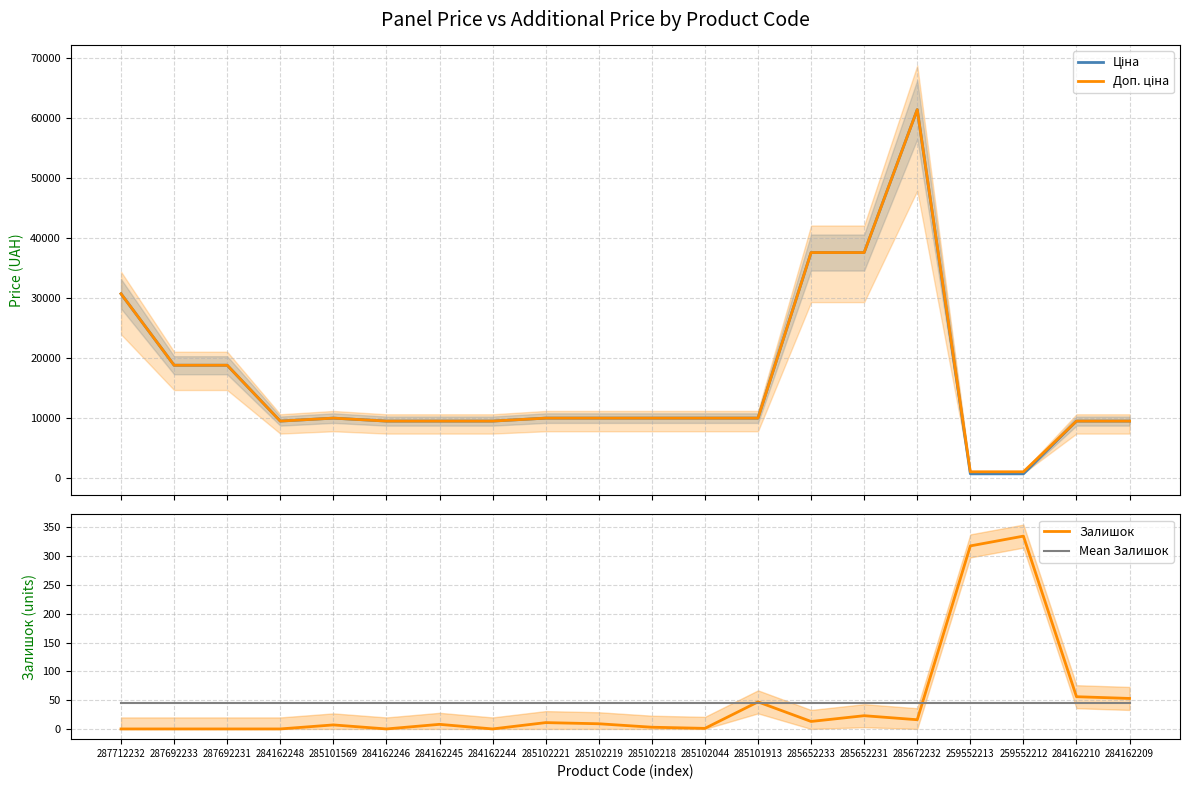

How many lines are shown in the chart?

4